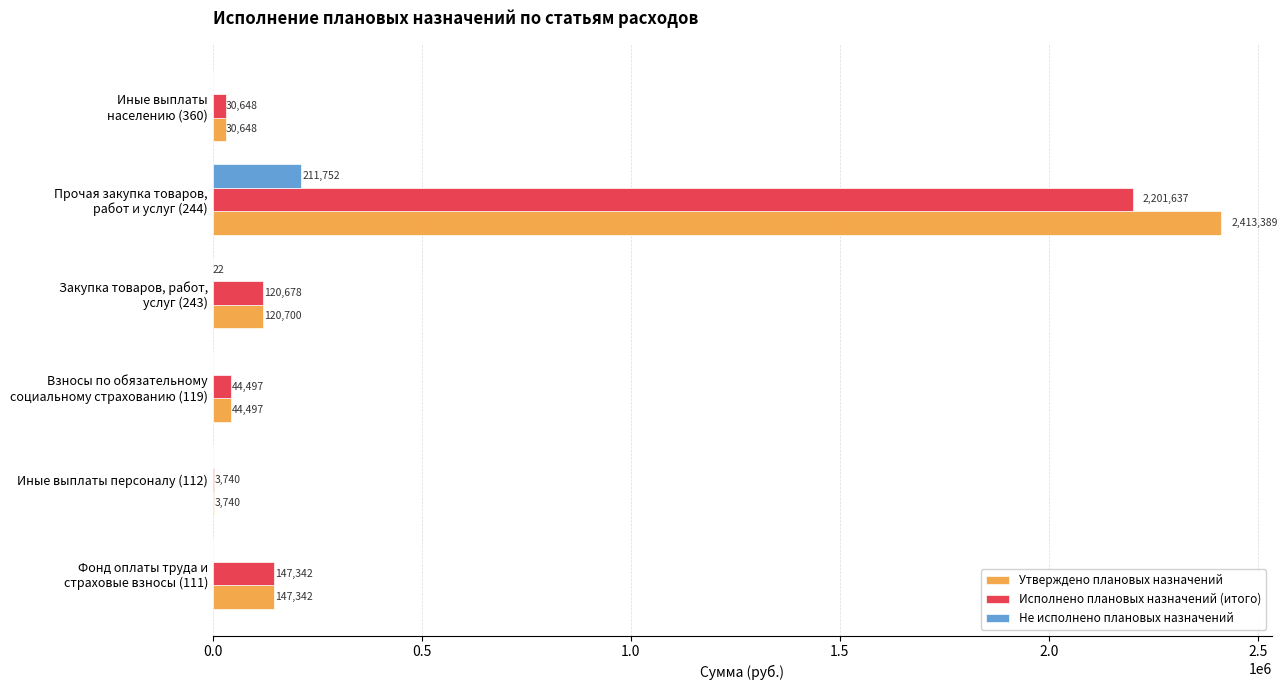

Which series has the largest total across all categories?

Утверждено плановых назначений